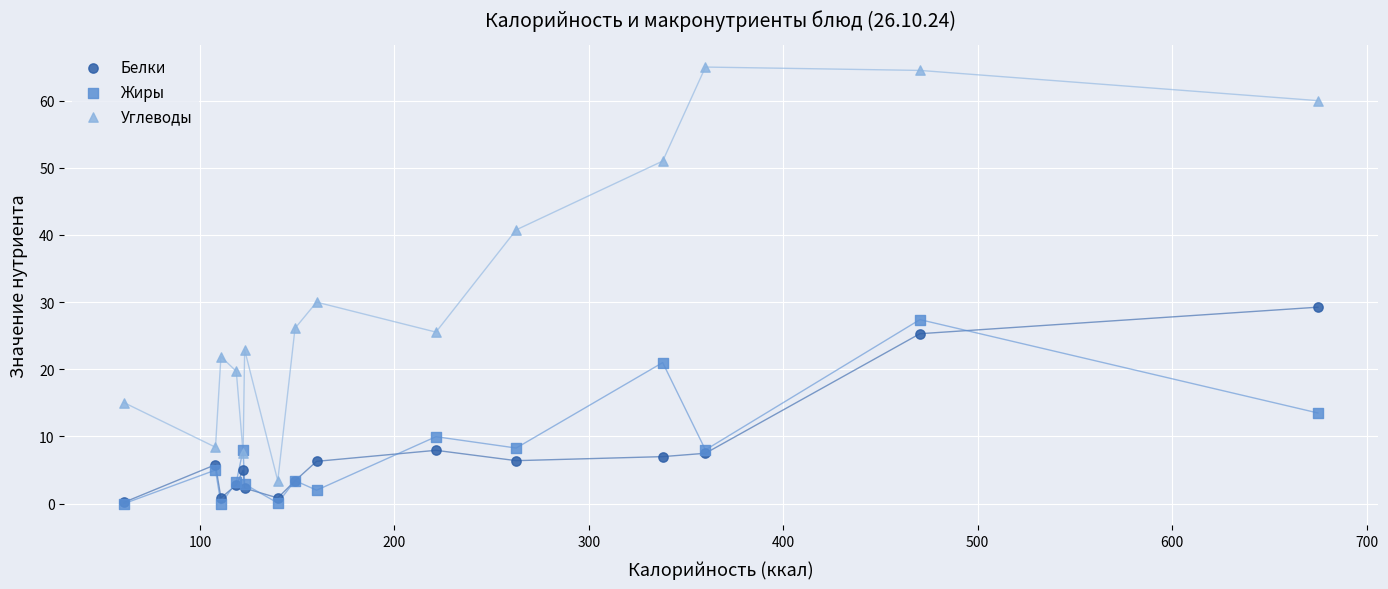

Across all series, what Y value is closest to 32?

30.0